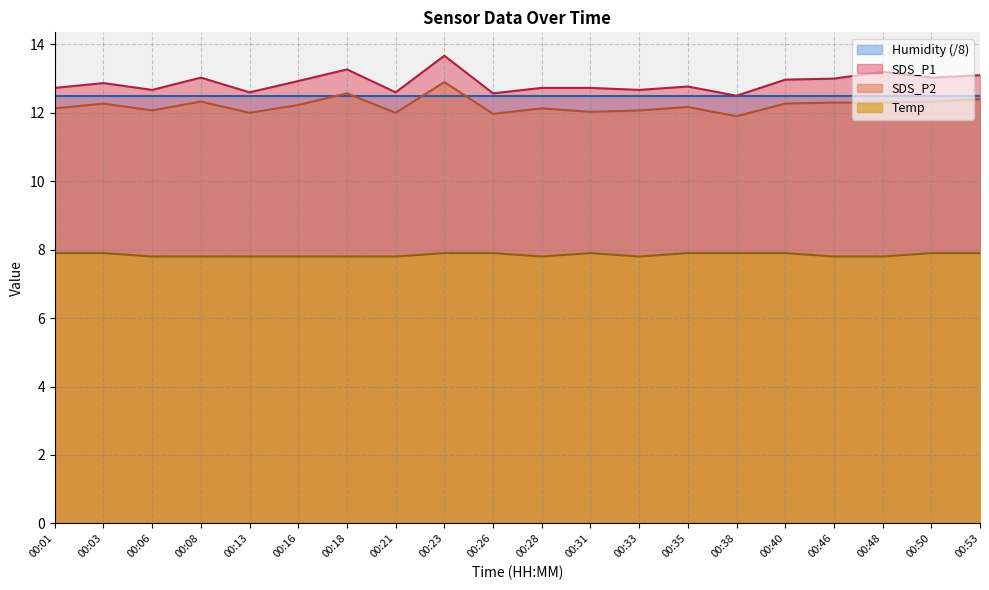

Which series changed the most between 00:23 and 00:28?

SDS_P1